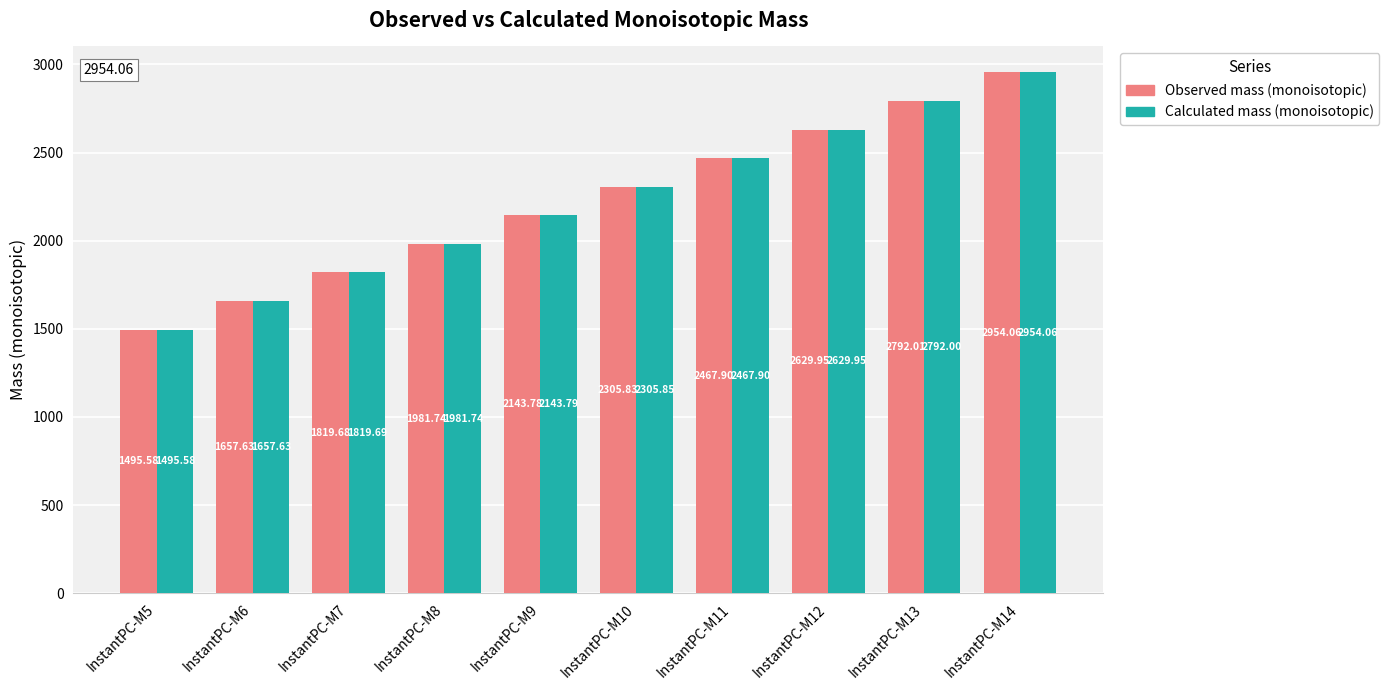

Which series changed the most between InstantPC-M8 and InstantPC-M10?

Calculated mass (monoisotopic)